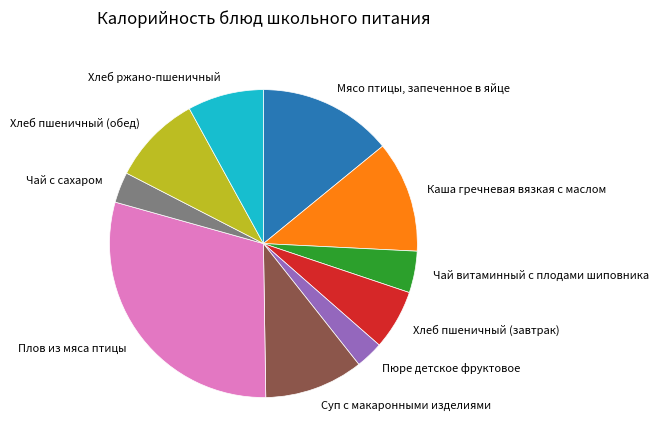

Does Каша гречневая вязкая с маслом represent more than half of the total?

No